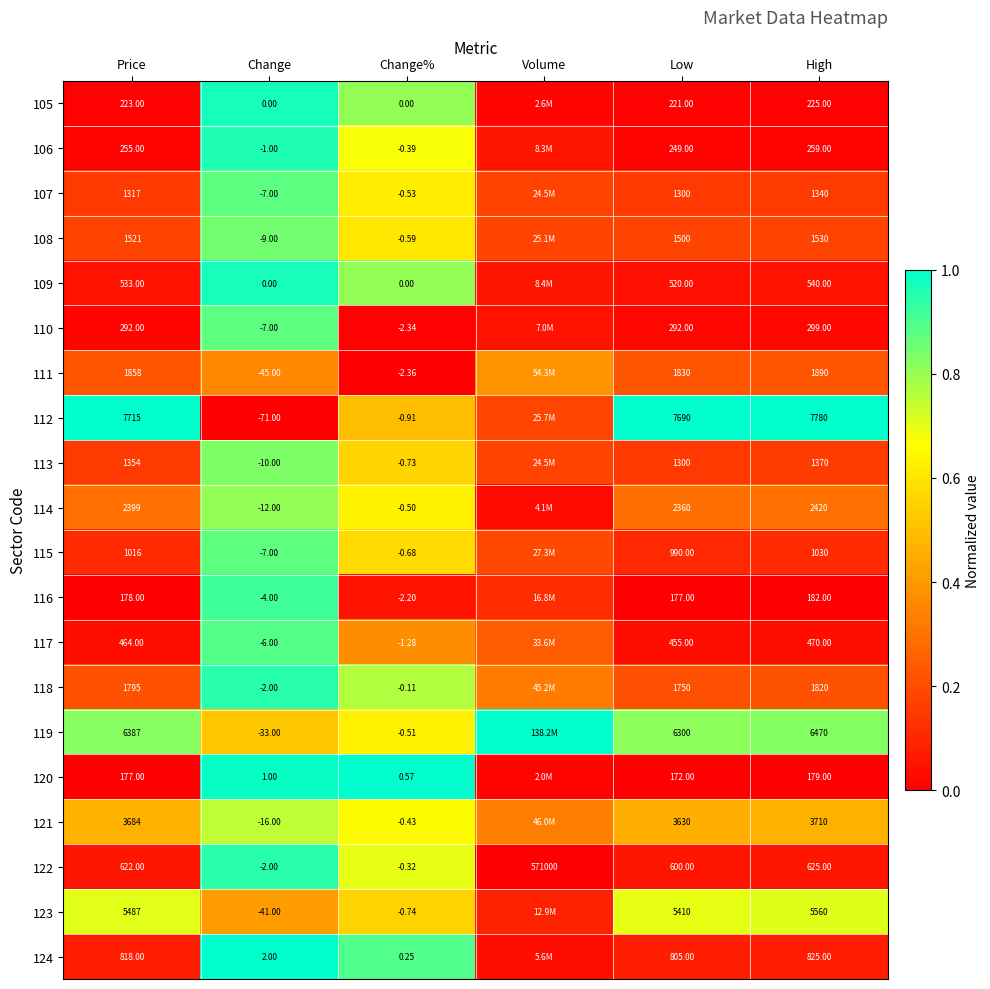

Is the value of 123 at Change greater than the value of 113 at Low?

No